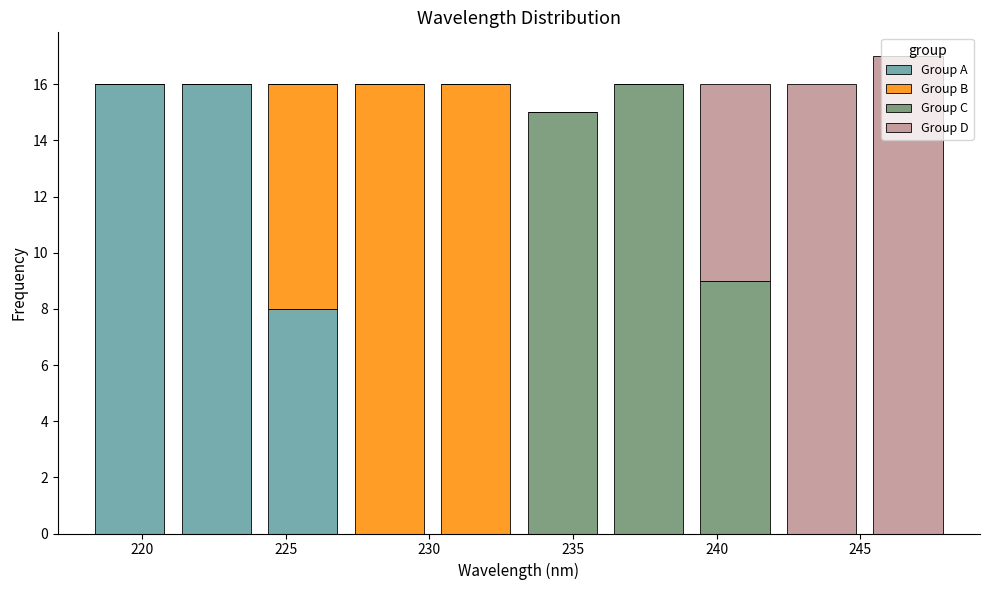

Reading left to right, transcribe this chart: for each stacked bar, give the range it covers on the x-axis and its total height. Neither the bar edges nor the heights are printed on the chart, so give them approximately, as read against the axes.

218 to 221: 16
221 to 224: 16
224 to 227: 16
227 to 230: 16
230 to 233: 16
233 to 236: 15
236 to 239: 16
239 to 242: 16
242 to 245: 16
245 to 248: 17